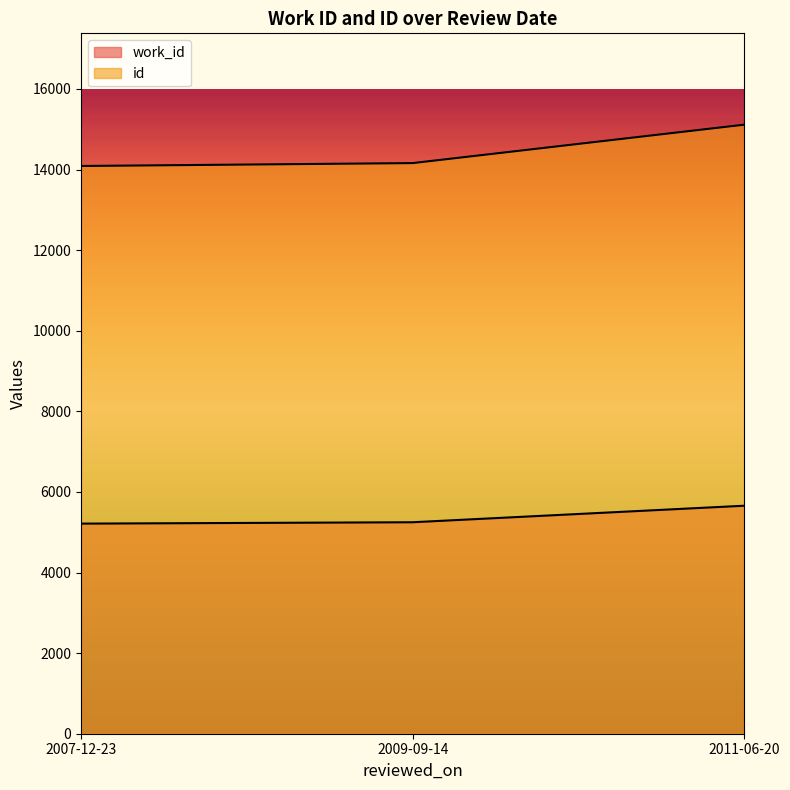

Which category has the lowest value in the id series?

2007-12-23